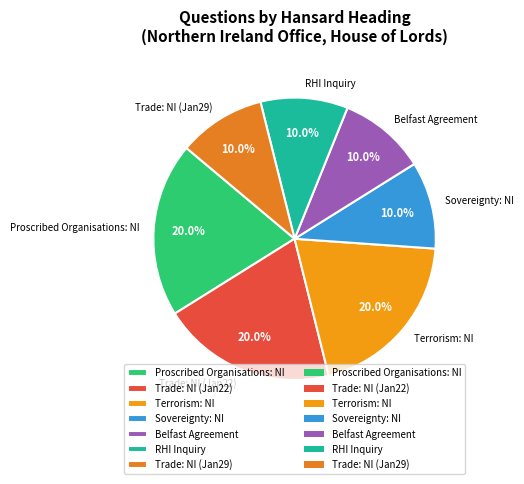

Combined, what portion of the pie is Trade: NI (Jan29) and Belfast Agreement?

20.0%